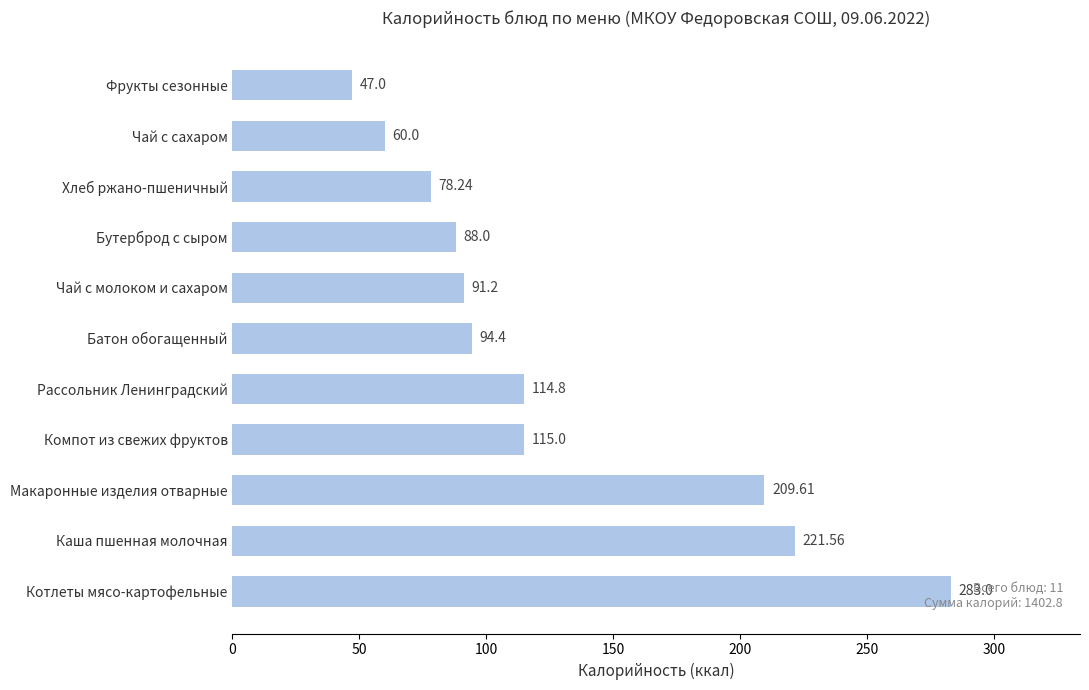

Rank the categories by value from lowest to highest.

Фрукты сезонные, Чай с сахаром, Хлеб ржано-пшеничный, Бутерброд с сыром, Чай с молоком и сахаром, Батон обогащенный, Рассольник Ленинградский, Компот из свежих фруктов, Макаронные изделия отварные, Каша пшенная молочная, Котлеты мясо-картофельные